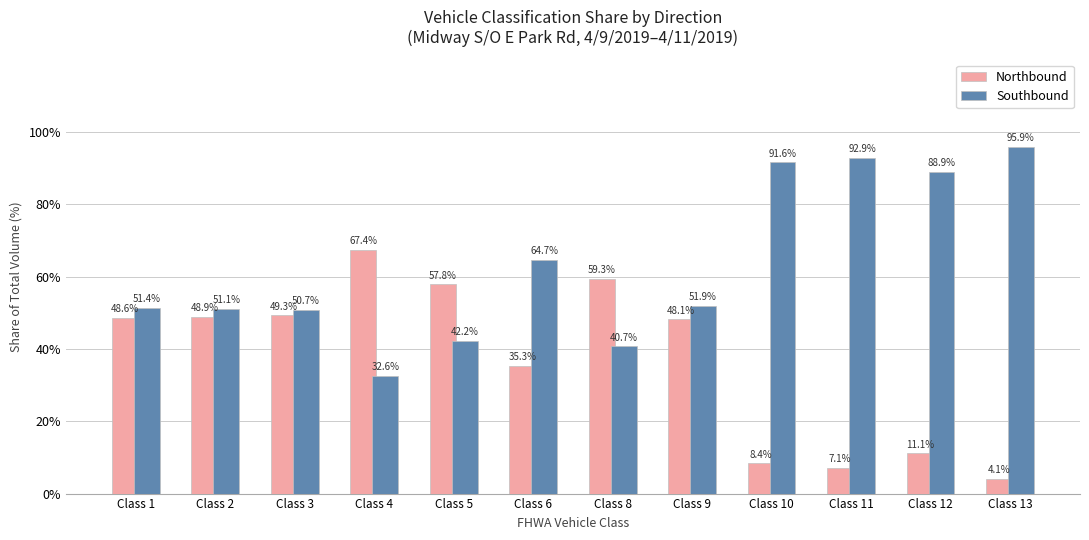

Rank the series by their maximum value, from highest to lowest.

Southbound, Northbound